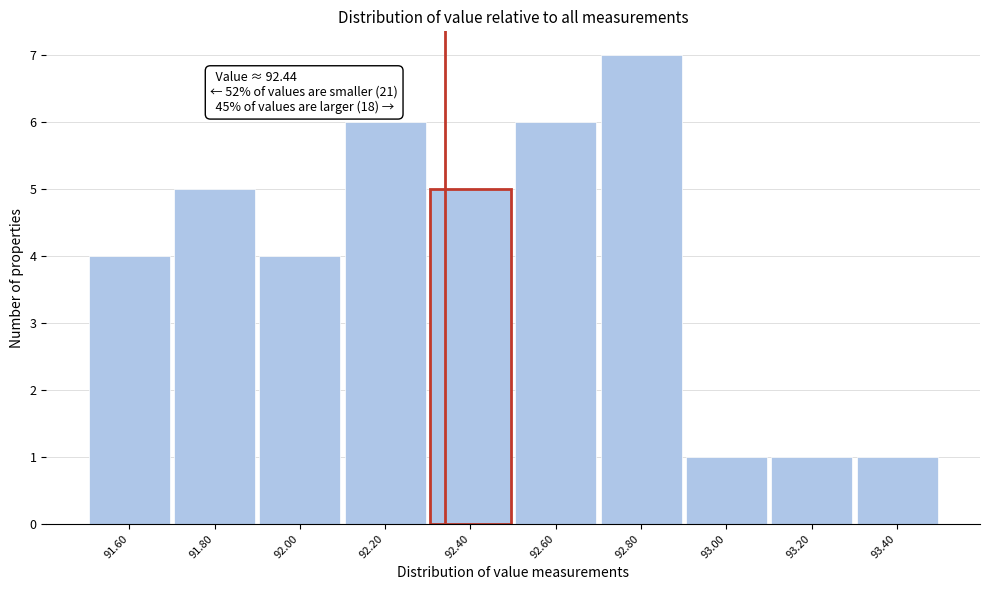

Reading left to right, what are all the values shown in this chart?

4	5	4	6	5	6	7	1	1	1